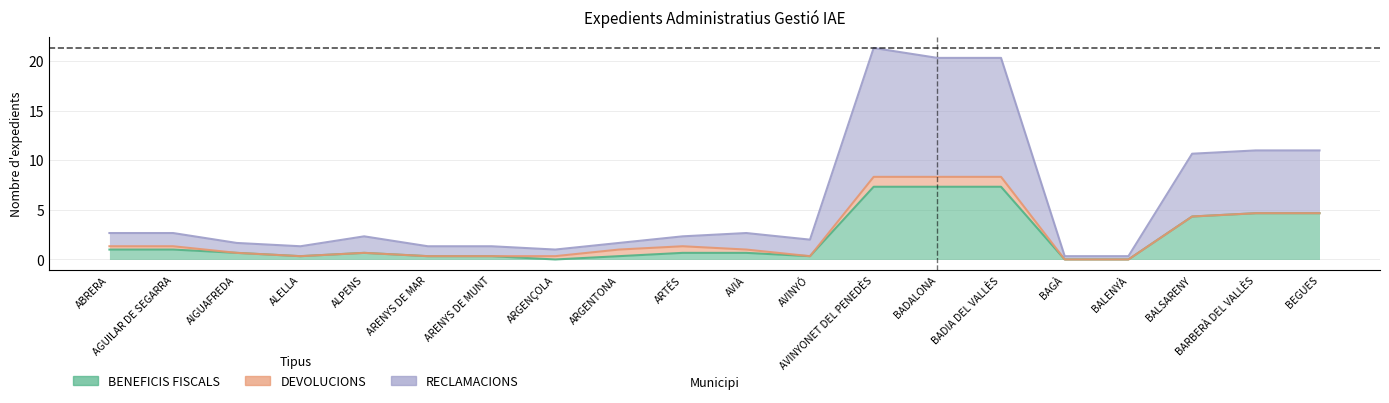

What is the label of the 15th point from the right?

ARENYS DE MAR